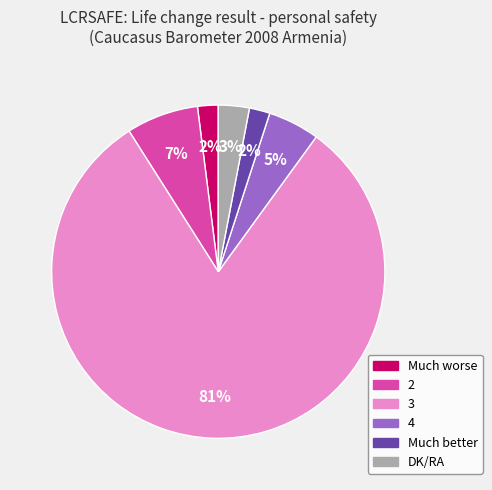

How many segments does this pie chart have?

6